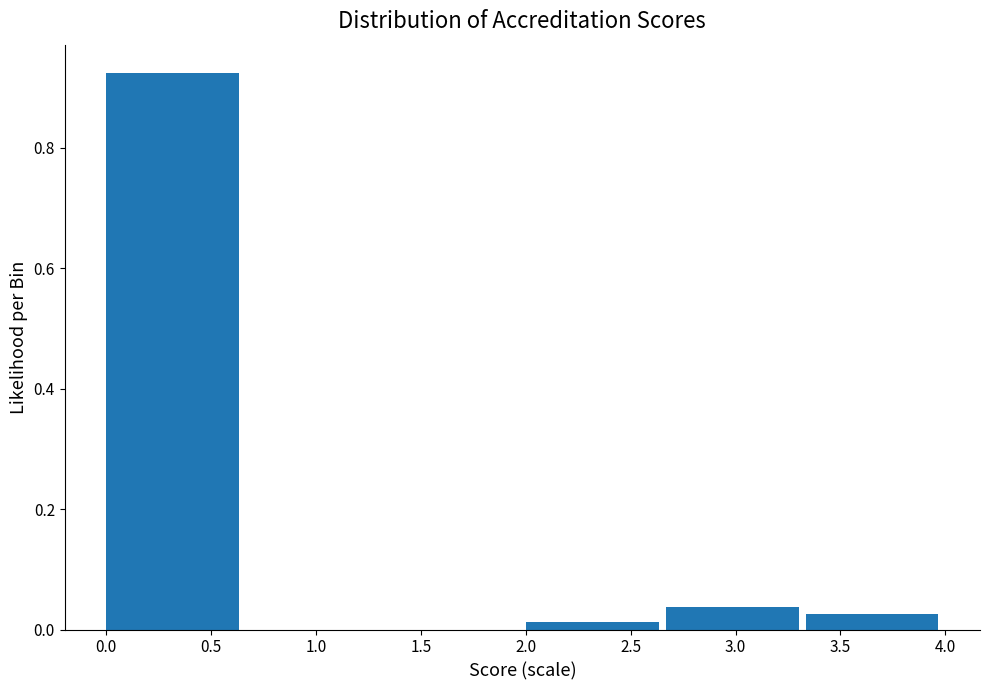

Reading left to right, list every bar in this chart as the range it spans on the x-axis followed by its height. Neither the bar edges nor the heights are printed on the chart, so give them approximately, as read against the axes.

0.00 to 0.65: 0.92
0.65 to 1.35: 0
1.35 to 2.00: 0
2.00 to 2.65: under 0.02
2.65 to 3.35: 0.04
3.35 to 4.00: 0.02